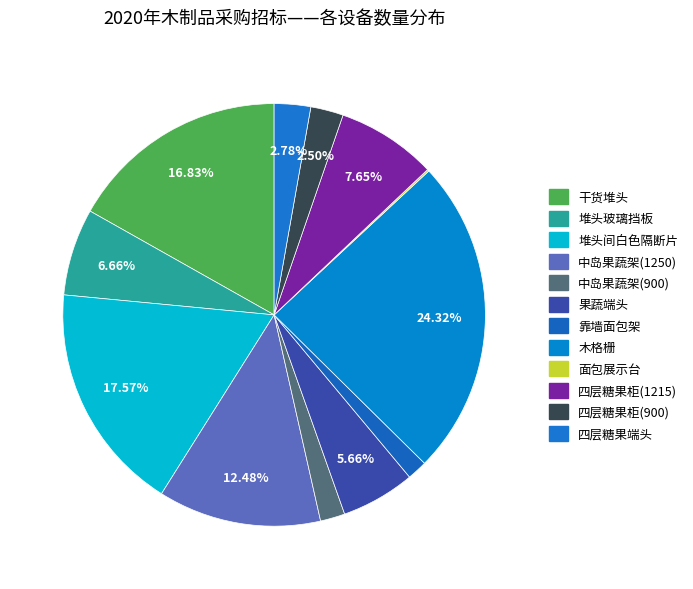

How many slices are in this pie chart?

12